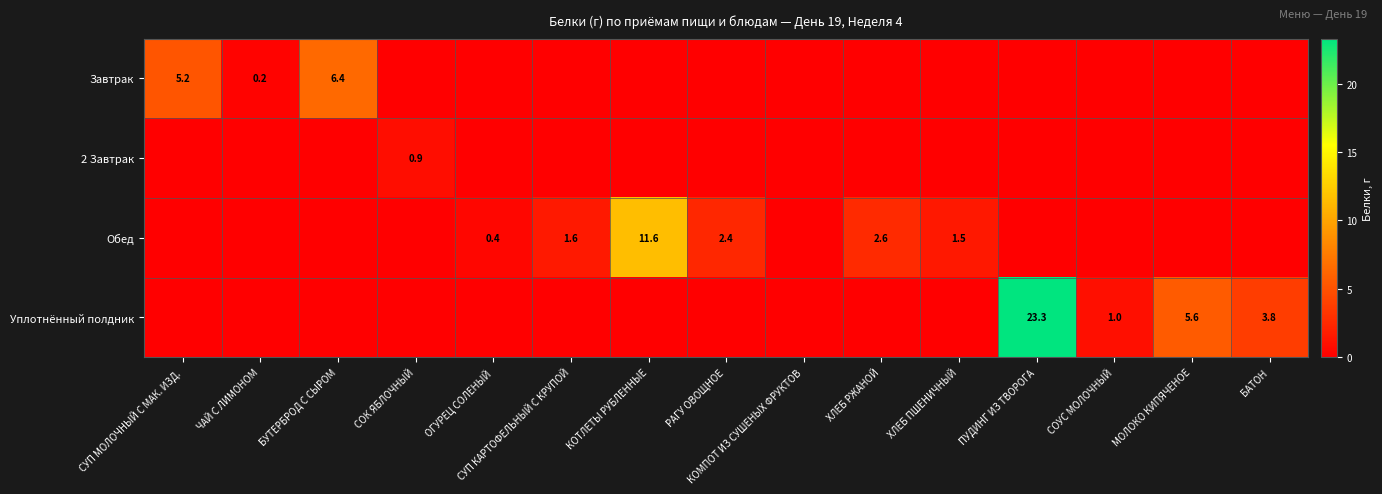

The value of Обед at ОГУРЕЦ СОЛЕНЫЙ is 0.4. True or false?

True